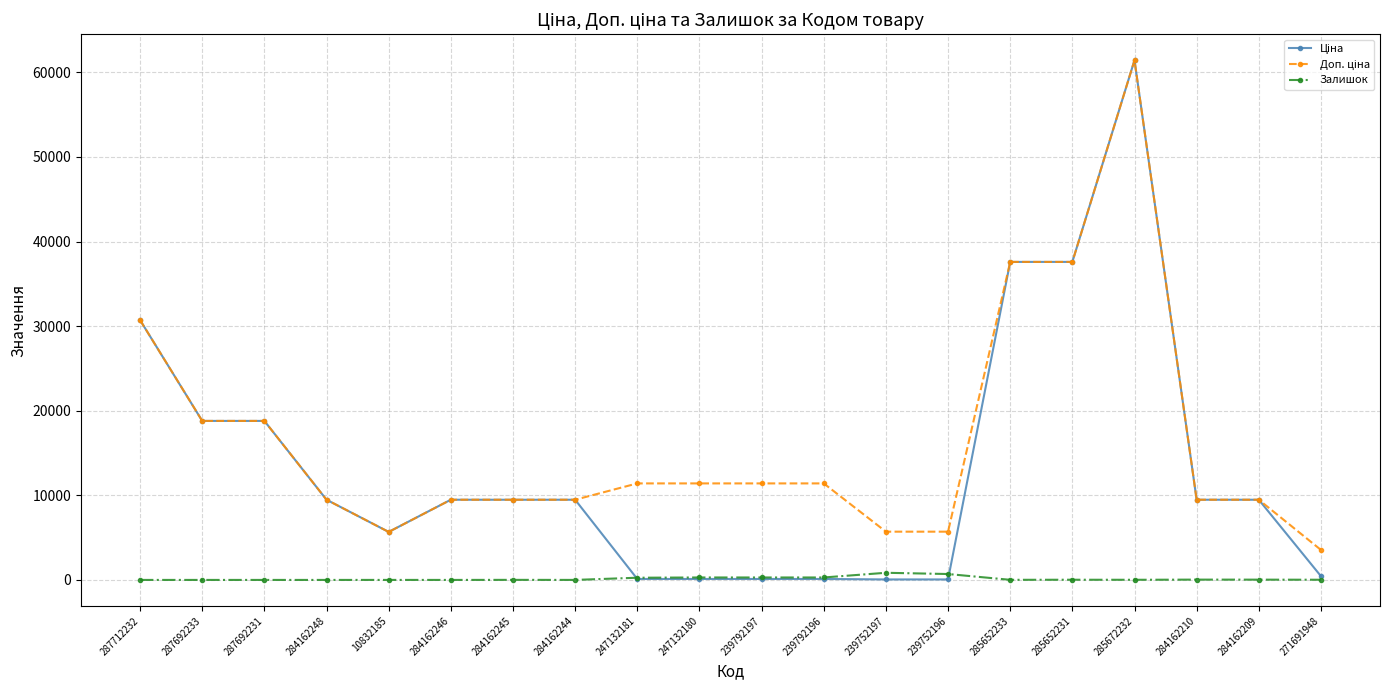

How many lines are shown in the chart?

3